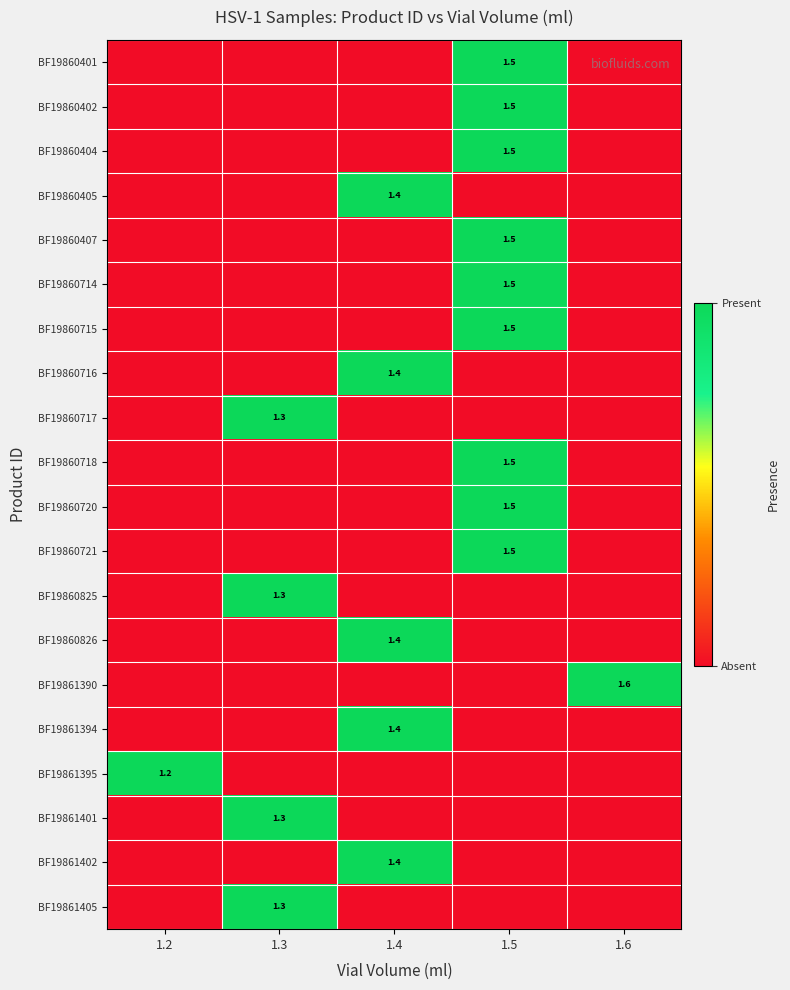

The BF19860717 series shows -1 at 1.5. True or false?

False